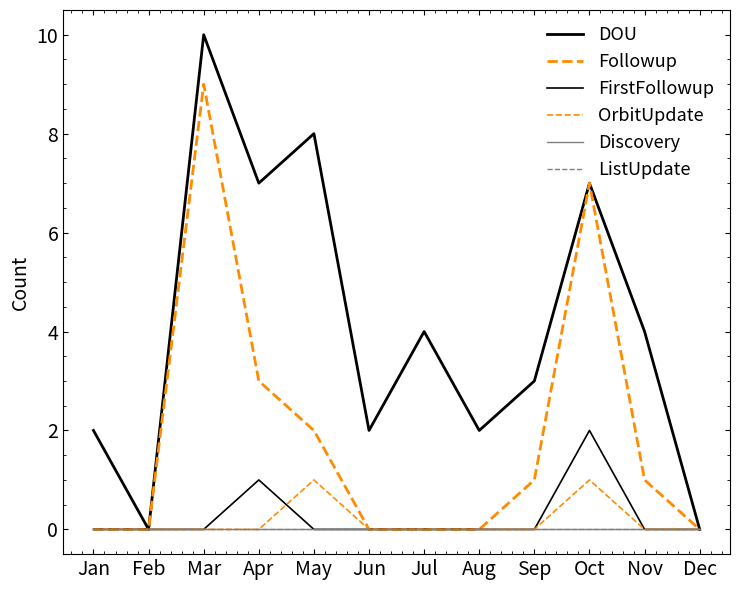

Is this an area chart (filled region under the line)?

No